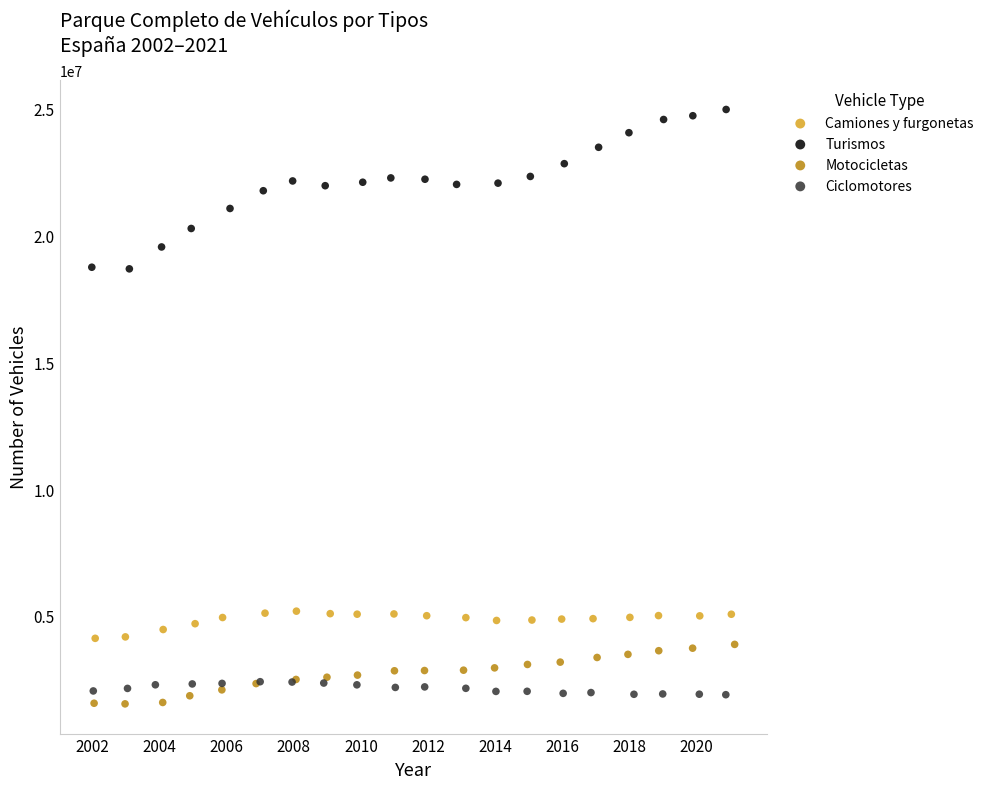

Which series has the largest Y range (max minus min)?

Turismos